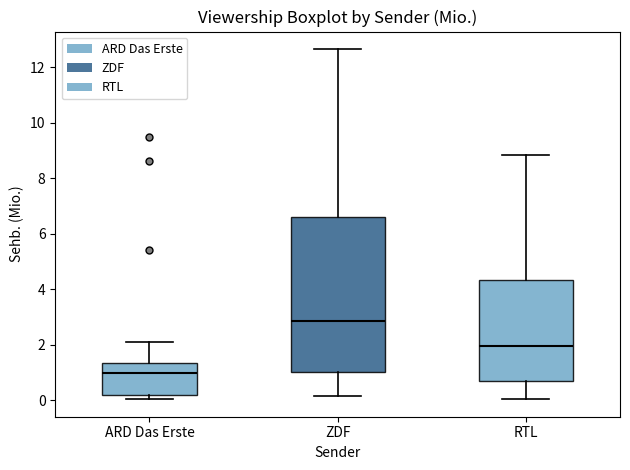

Reading left to right, transcribe this box plot: for each box, give where its median line is, the range the box spans, and where its two whiskers end, as read against the y-axis. The values are not printed on the chart, so give them approximately, as read against the axis.

ARD Das Erste: median 1.0, box 0.2 to 1.4, whiskers 0.0 to 2.2
ZDF: median 2.8, box 1.0 to 6.6, whiskers 0.2 to 12.6
RTL: median 2.0, box 0.6 to 4.4, whiskers 0.0 to 8.8